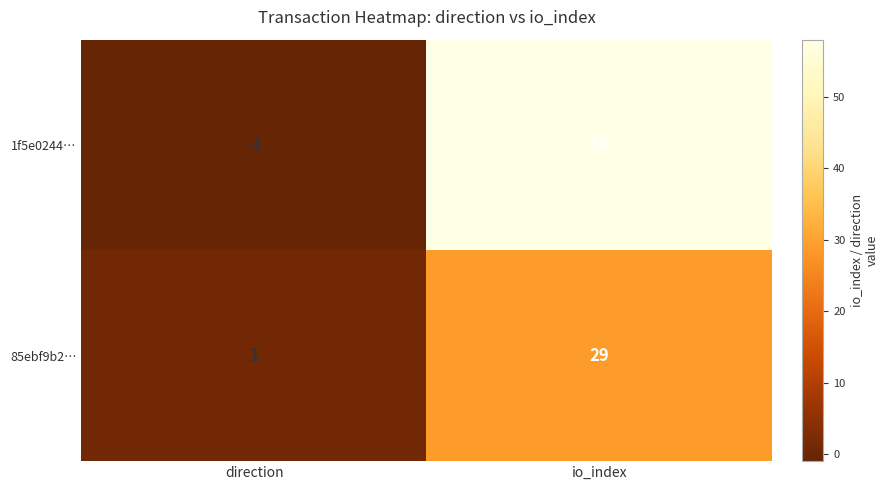

Rank the series by their maximum value, from lowest to highest.

85ebf9b2…, 1f5e0244…